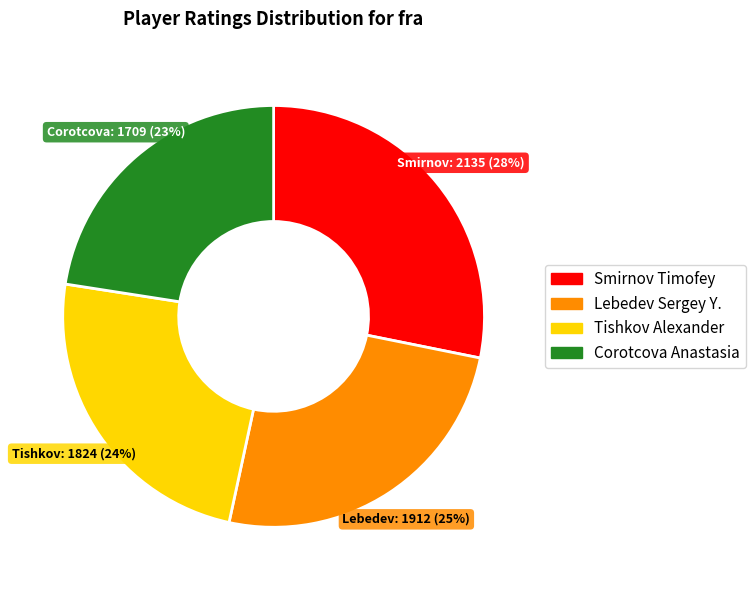

Is there any slice that represents more than half of the pie?

No